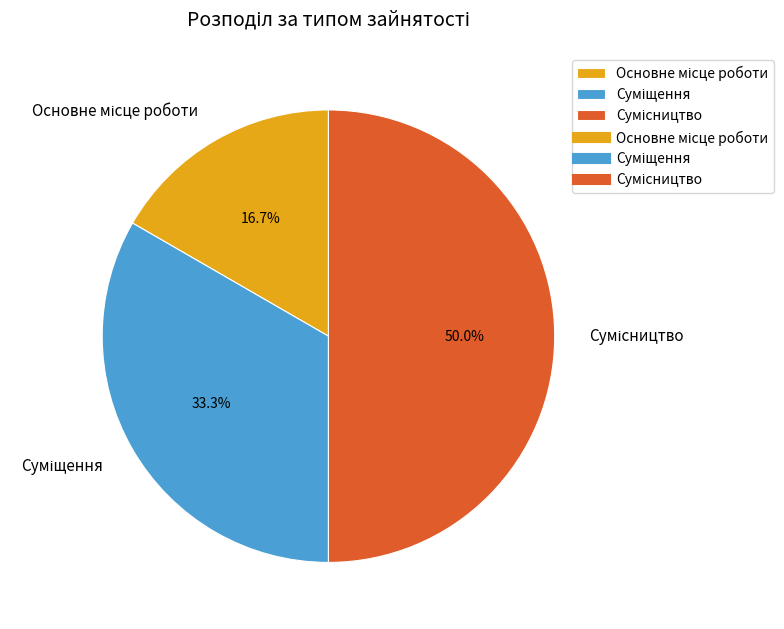

What is the total percentage of Суміщення and Сумісництво?

83.3%